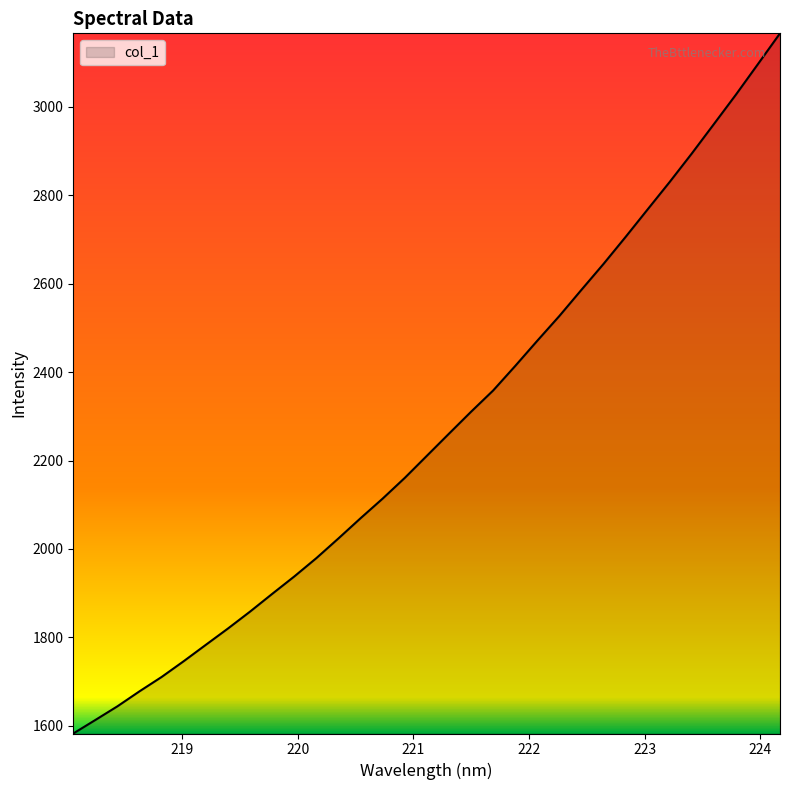

What is the smallest value displayed?

1582.6